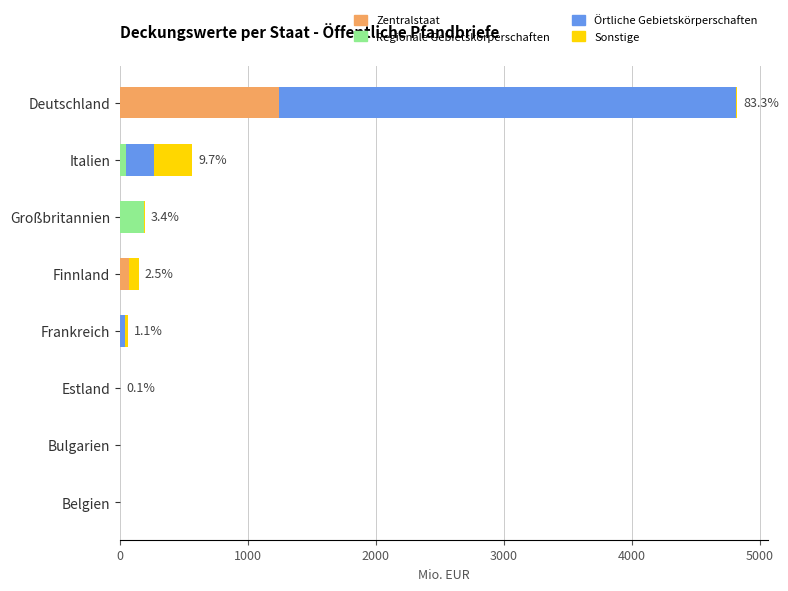

At which category is the sum across all series the highest?

Deutschland